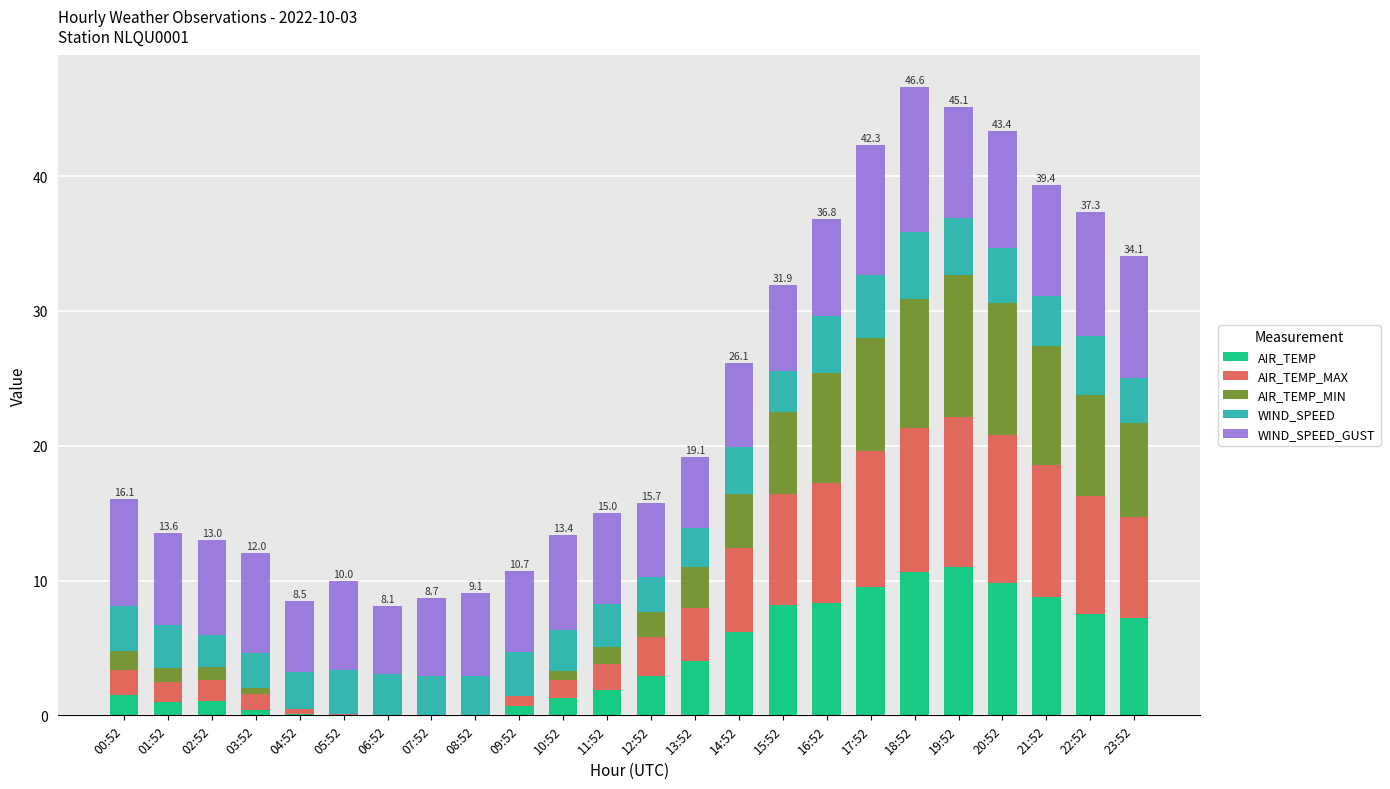

Does the chart contain stacked bars?

Yes